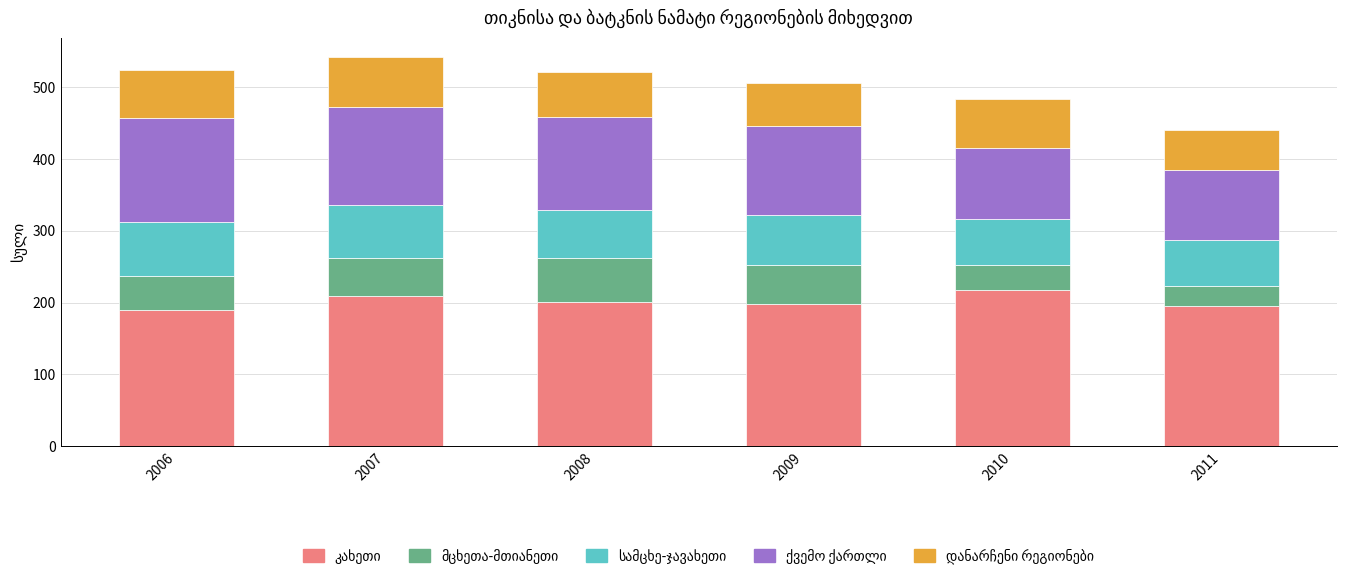

What is the total value across all series at 2007?

541.8